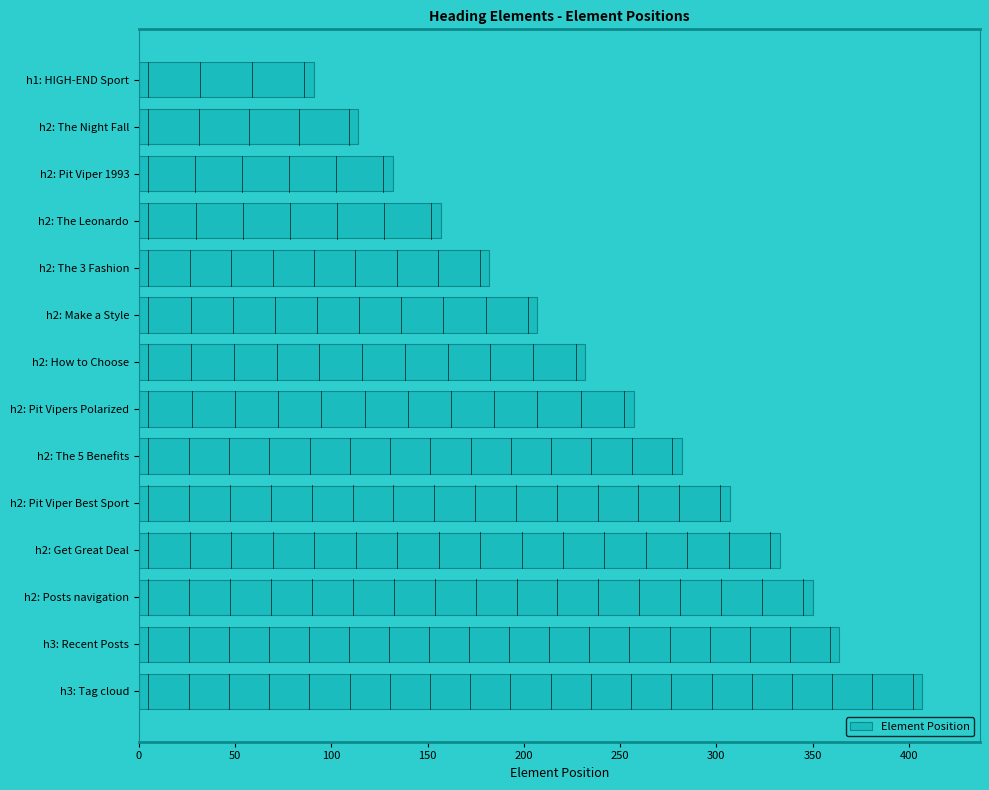

What is the change in value from h2: The Leonardo to h2: Make a Style?

+50